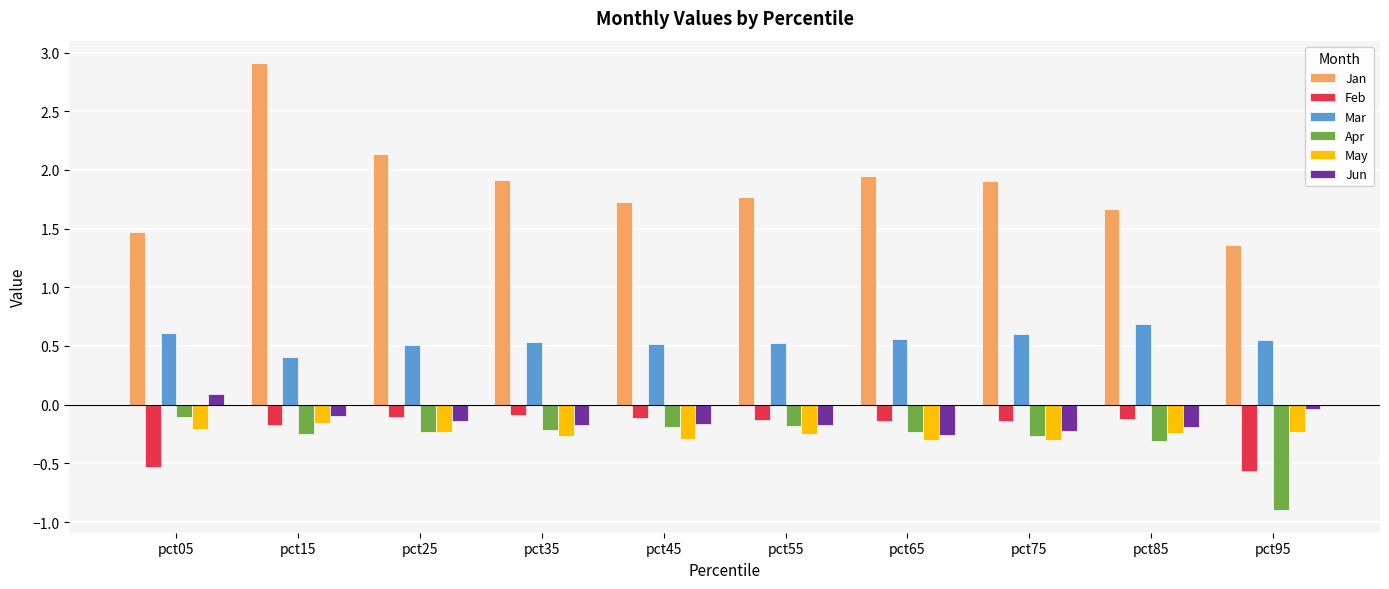

What is the spread (max minus min) of values at pct15?

3.2